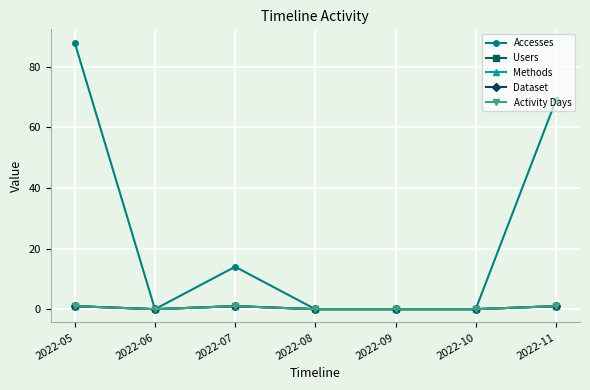

What is the difference between the maximum and second lowest values in the Dataset series?

1